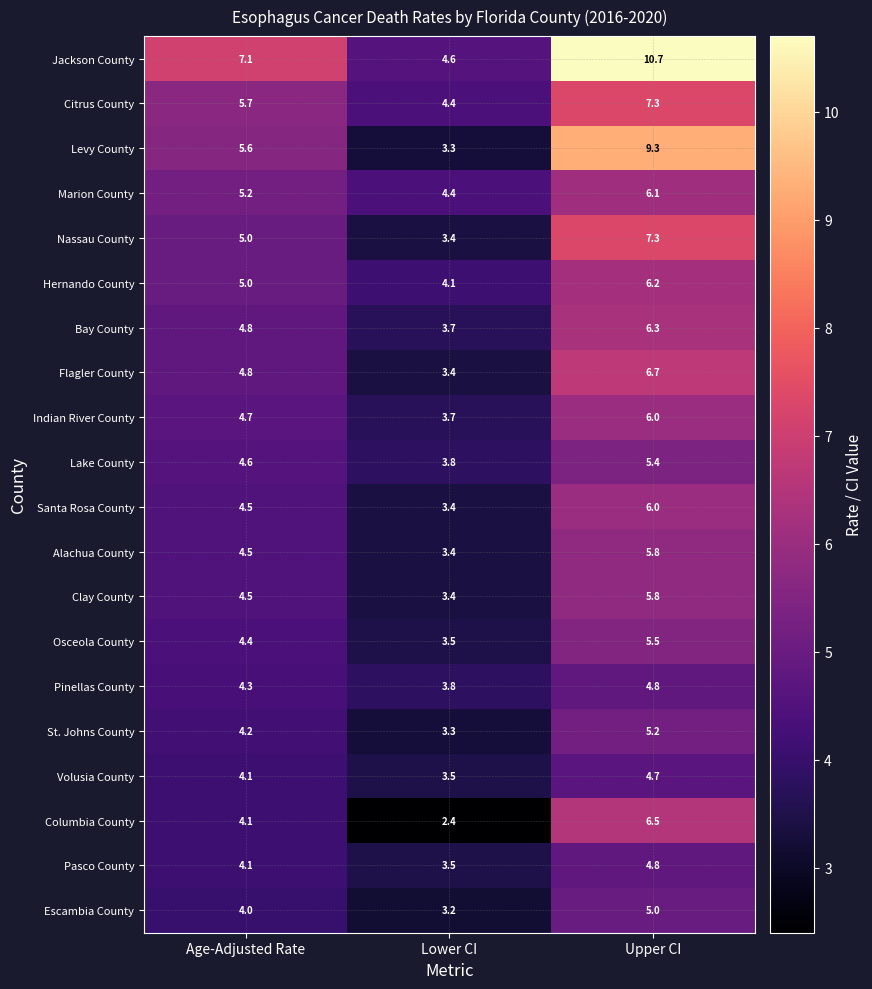

True or false: Flagler County has a value of 4.9 at Lower CI.

False